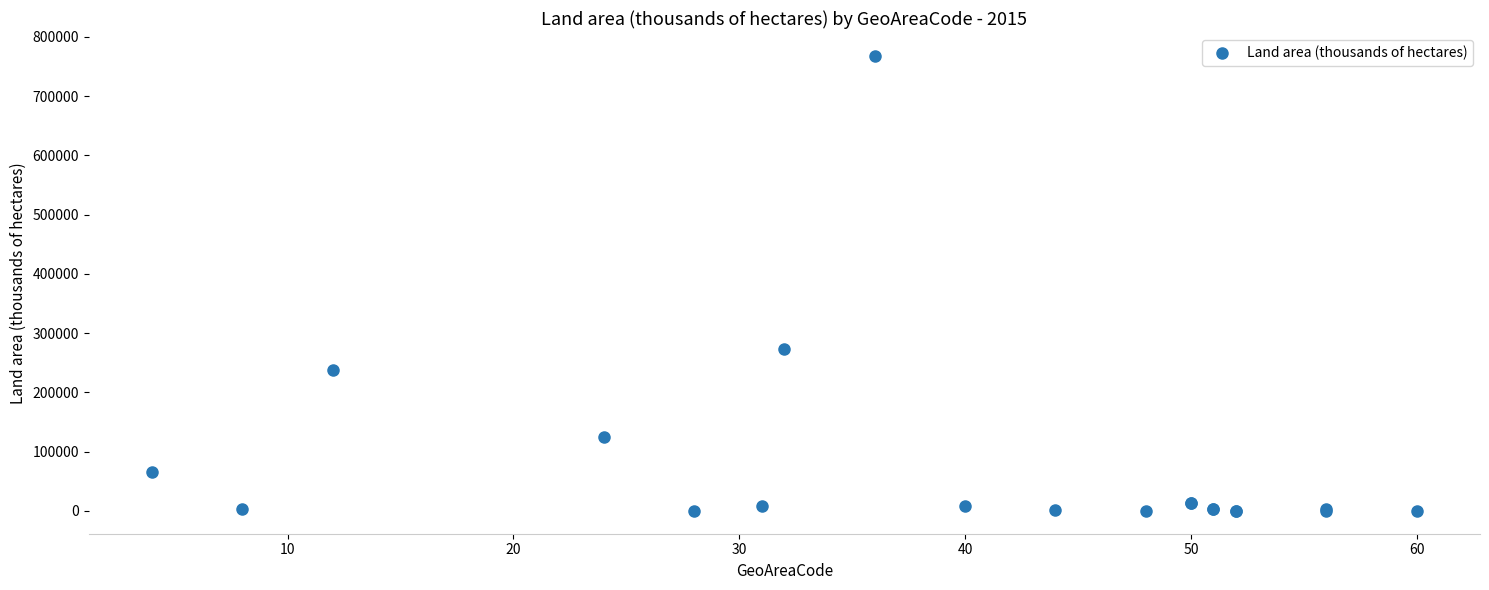

What Y value in the scatter plot is closest to 384117?

273669.0